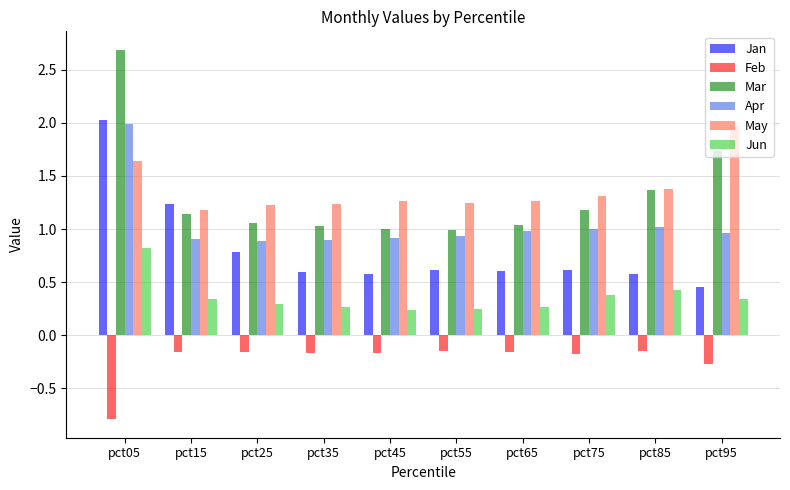

Is it true that Apr equals 1.8 at pct85?

False